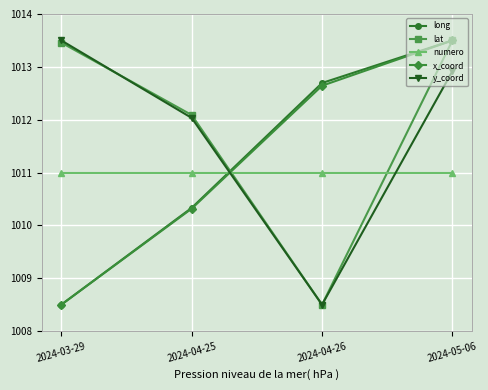

Reading left to right, what are all the values shown in this chart?

long: 1008.5	1010.3	1012.7	1013.5
lat: 1013.5	1012.1	1008.5	1013.5
numero: 1011.0	1011.0	1011.0	1011.0
x_coord: 1008.5	1010.3	1012.6	1013.5
y_coord: 1013.5	1012.0	1008.5	1012.9